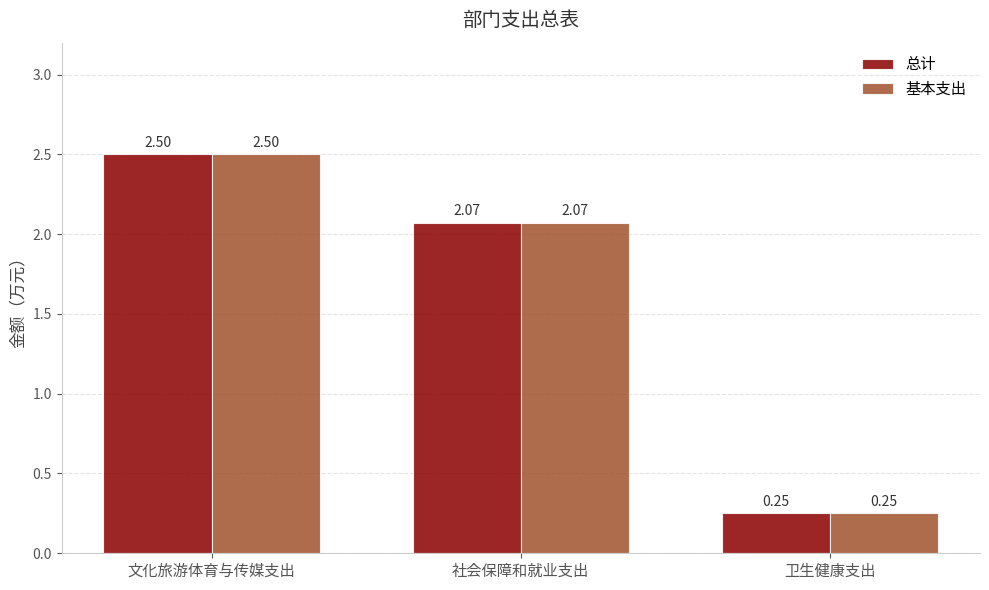

List the labels in order of 总计 value, largest first.

文化旅游体育与传媒支出, 社会保障和就业支出, 卫生健康支出